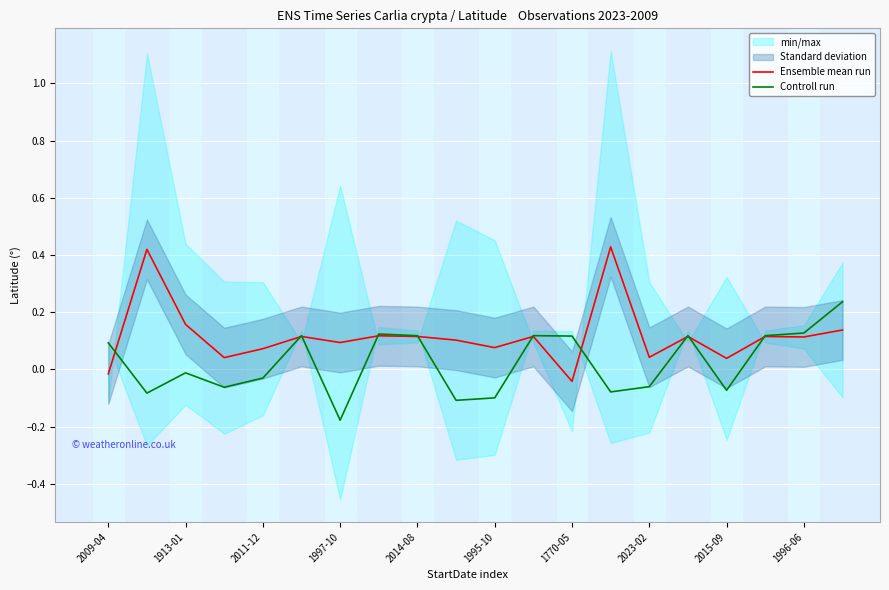

What is the difference between the second highest and second lowest values in the Ensemble mean run series?

0.4